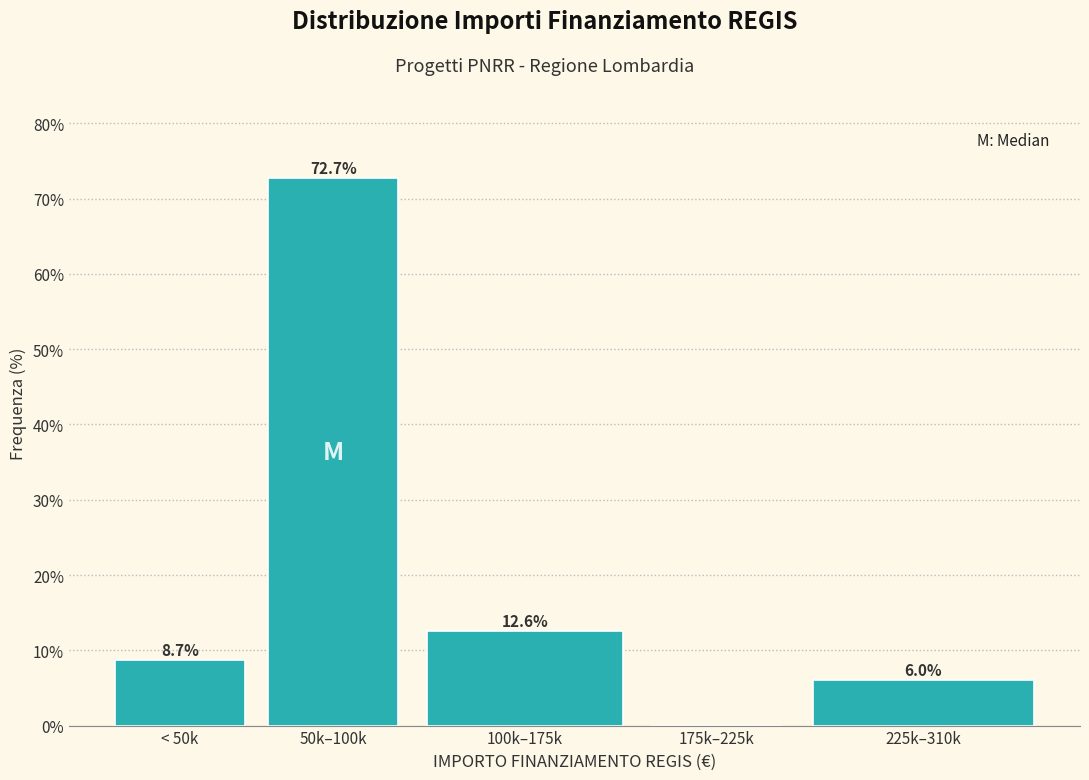

Reading left to right, list all the values displayed in this chart.

< 50k=8.7	50k–100k=72.7	100k–175k=12.6	175k–225k=0.0	225k–310k=6.0